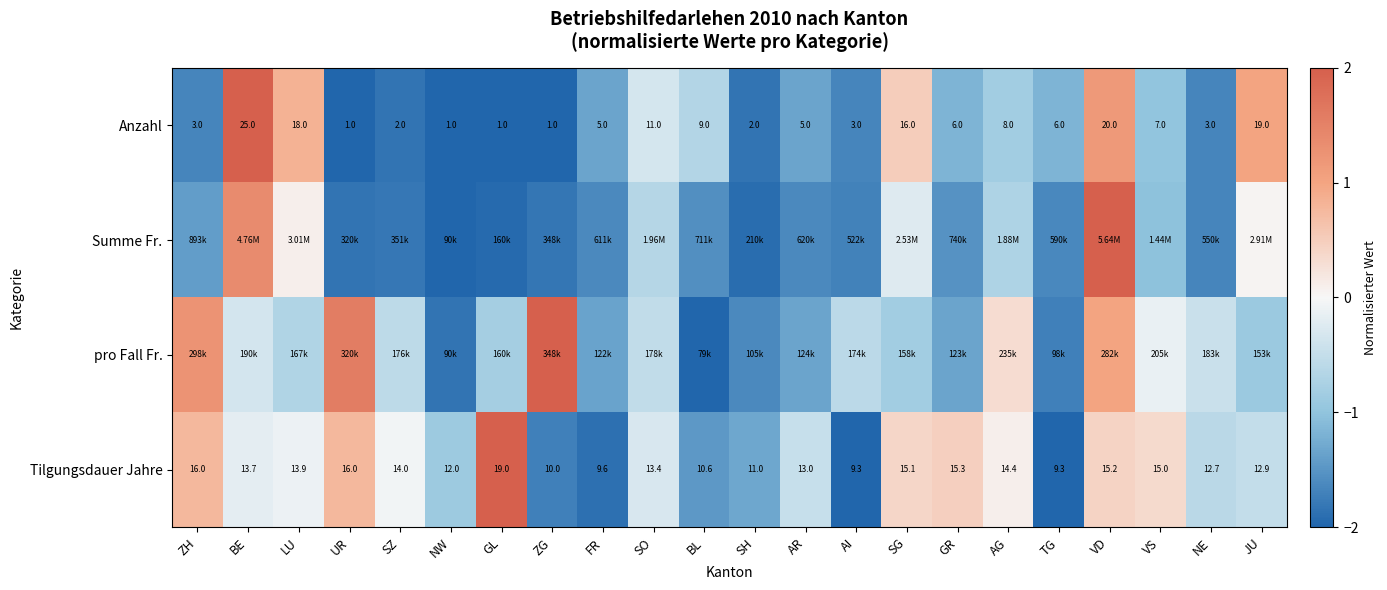

The value of Anzahl at LU is 0.3. True or false?

False